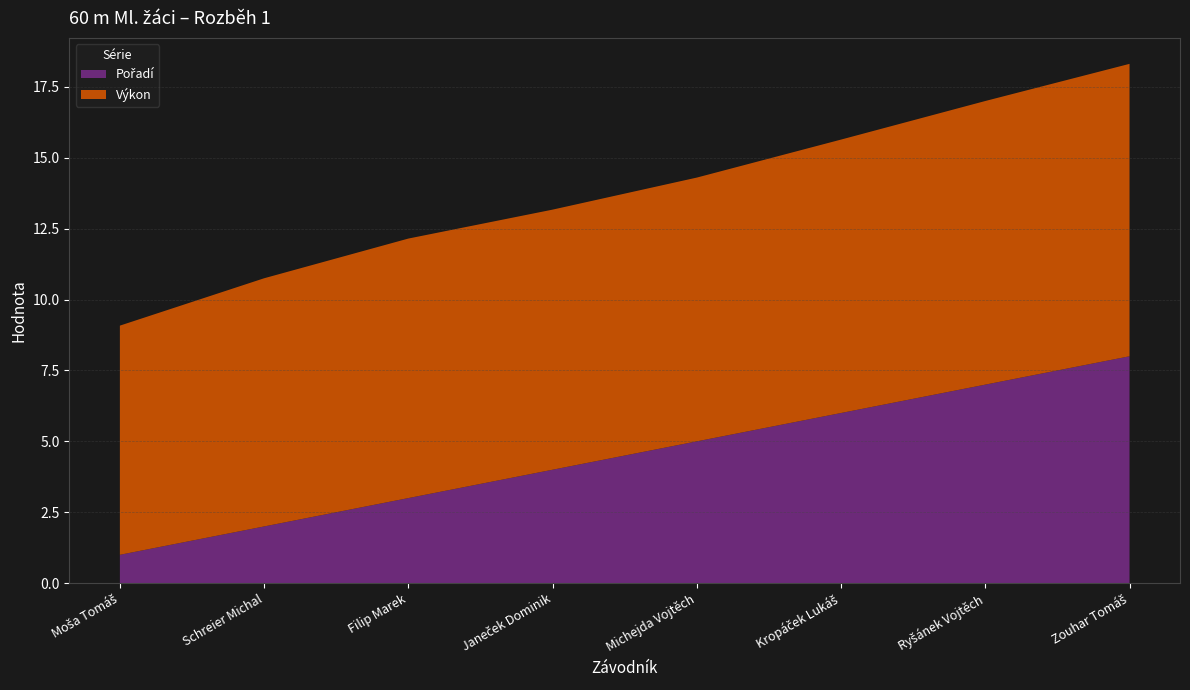

Reading left to right, extract all data points from this chart.

Pořadí: Moša Tomáš=1.0	Schreier Michal=2.0	Filip Marek=3.0	Janeček Dominik=4.0	Michejda Vojtěch=5.0	Kropáček Lukáš=6.0	Ryšánek Vojtěch=7.0	Zouhar Tomáš=8.0
Výkon: Moša Tomáš=8.1	Schreier Michal=8.8	Filip Marek=9.2	Janeček Dominik=9.2	Michejda Vojtěch=9.3	Kropáček Lukáš=9.6	Ryšánek Vojtěch=10.0	Zouhar Tomáš=10.3